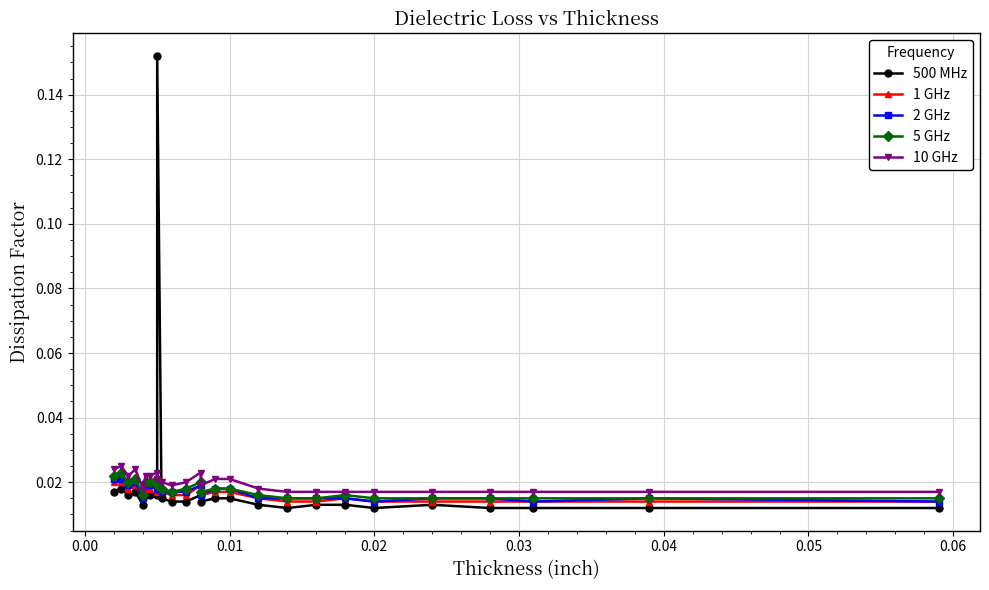

What is the total value across all series at 0.06?

0.1